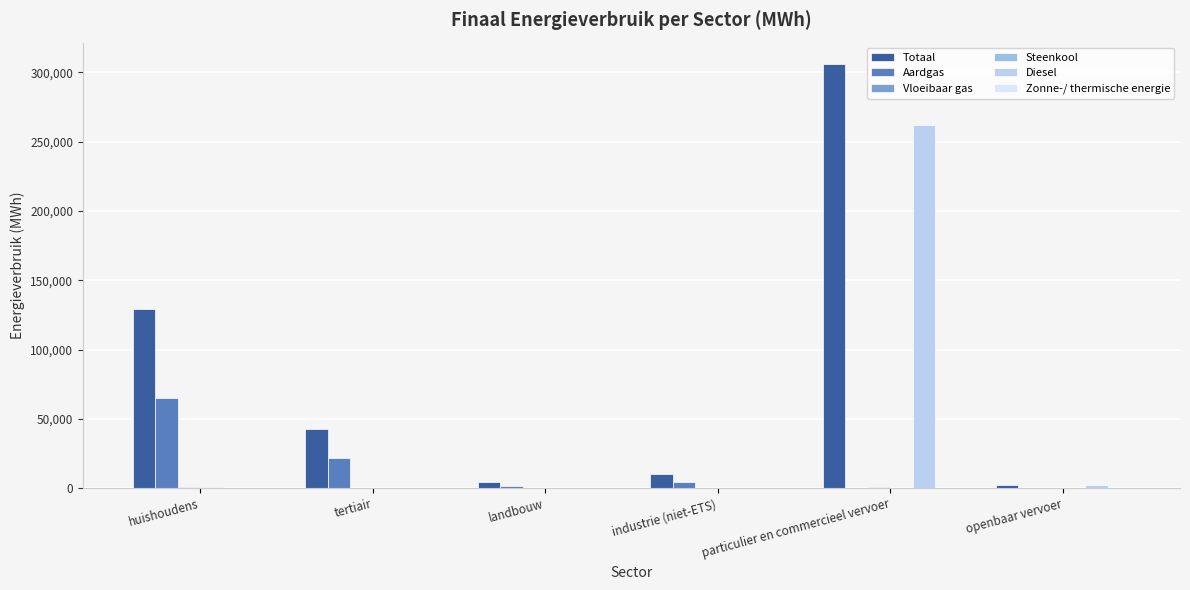

How many data points does each series have?

6